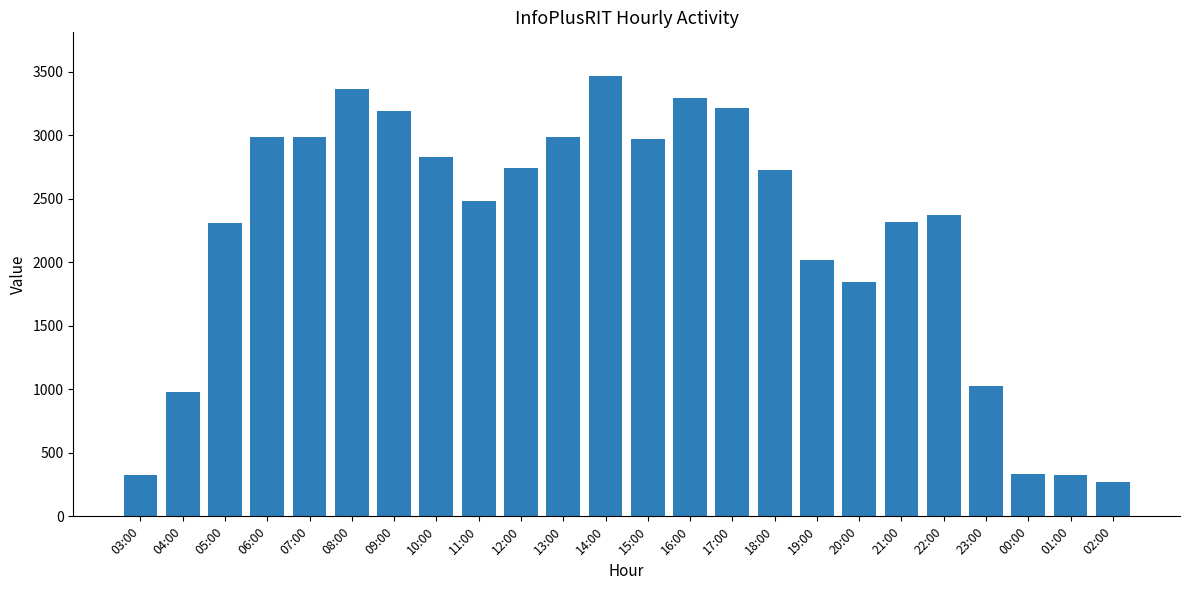

What is the value of the 21st bar from the left?

1023